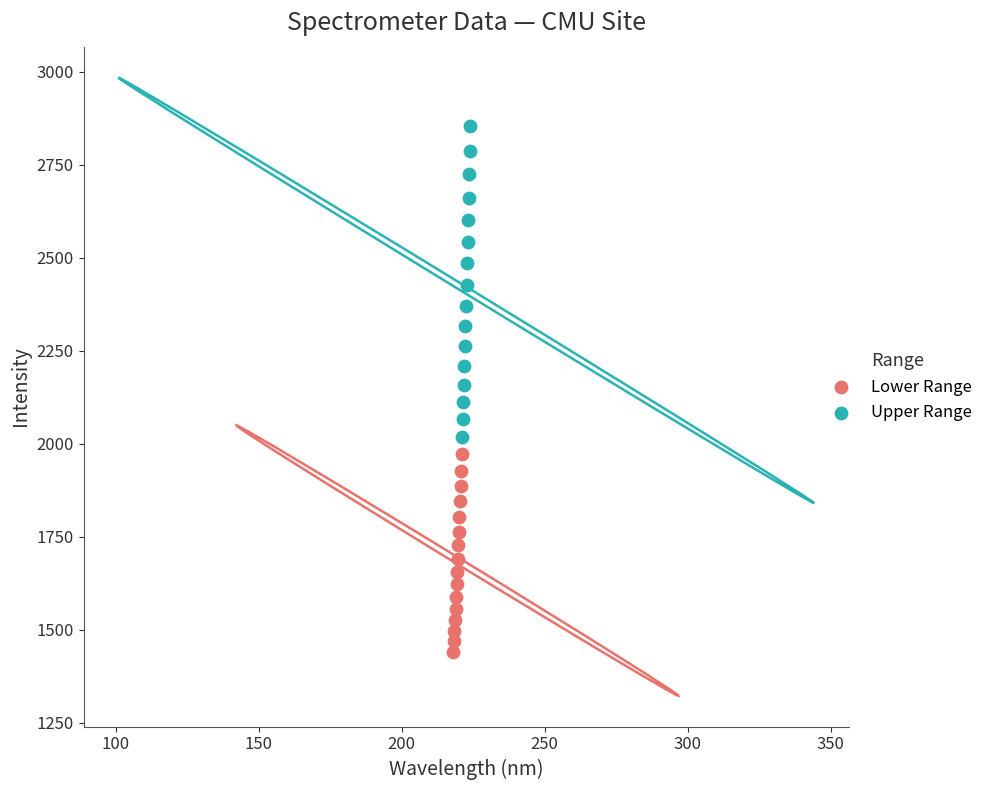

Which series has the widest spread of Y values?

Upper Range